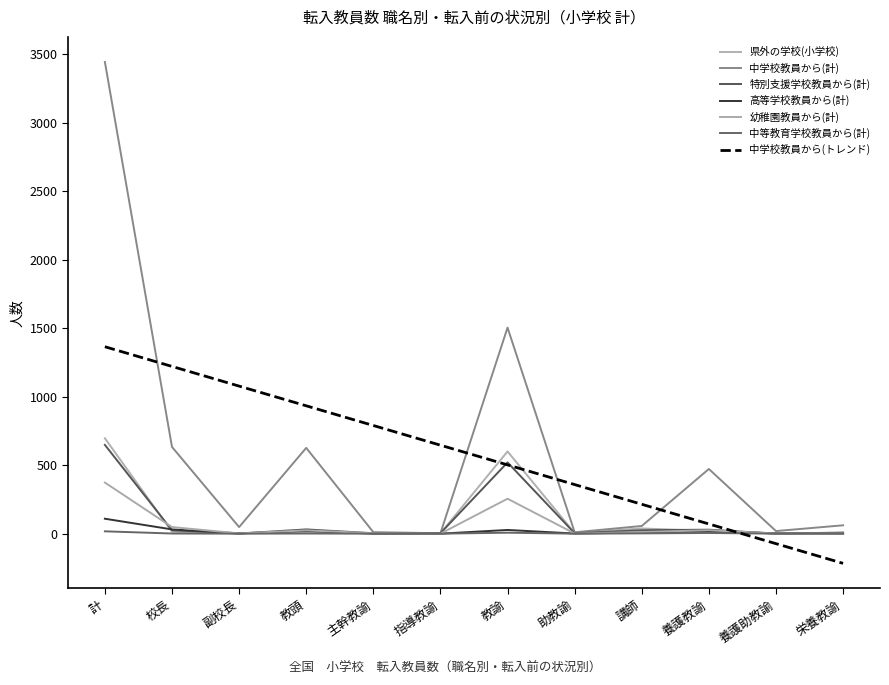

Which category has the highest value in the 高等学校教員から(計) series?

計